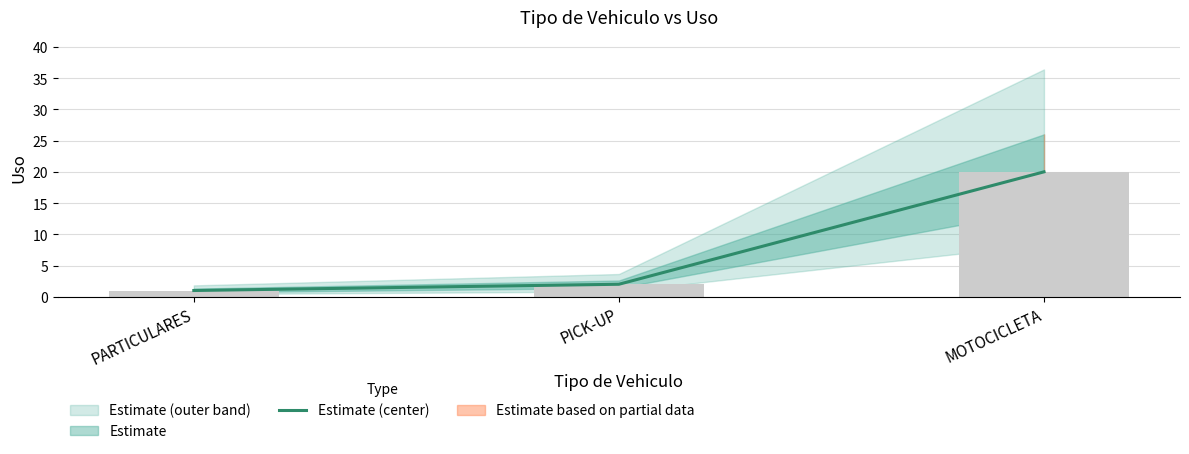

Rank the categories by value from lowest to highest.

PARTICULARES, PICK-UP, MOTOCICLETA